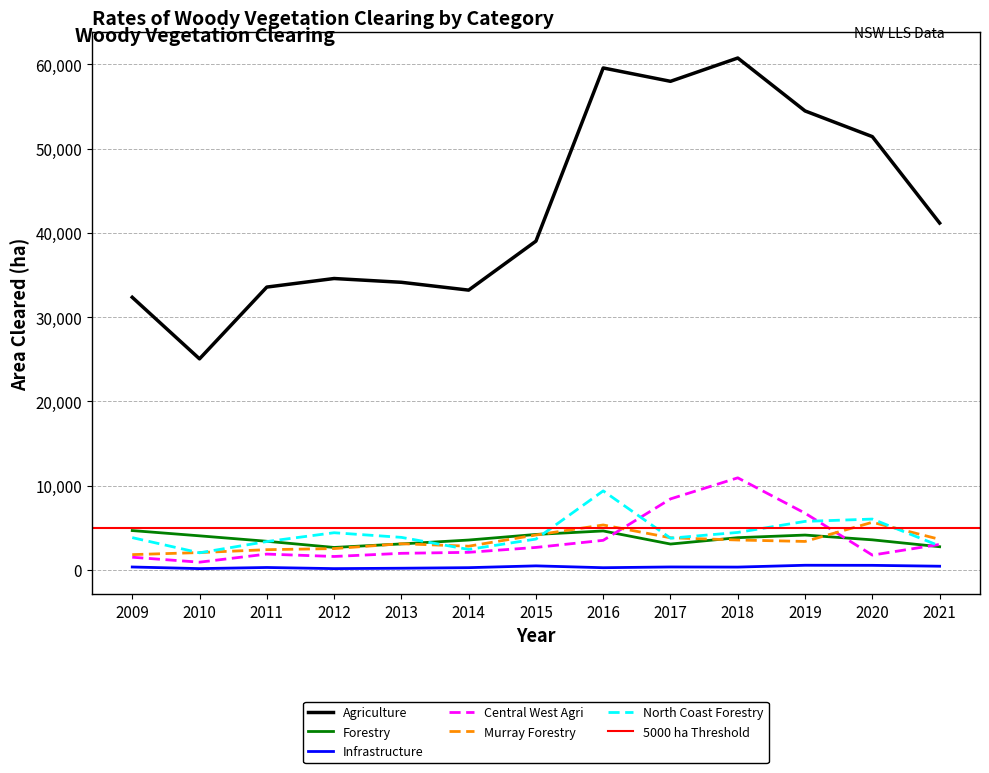

Which category has the lowest value across all series?

2012